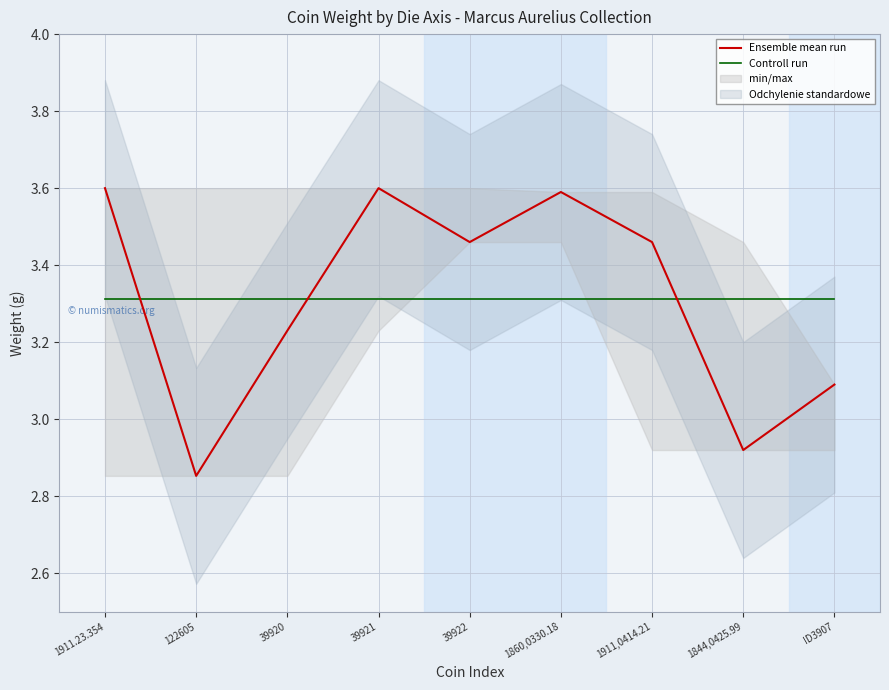

Does the chart display data point markers on the line(s)?

No